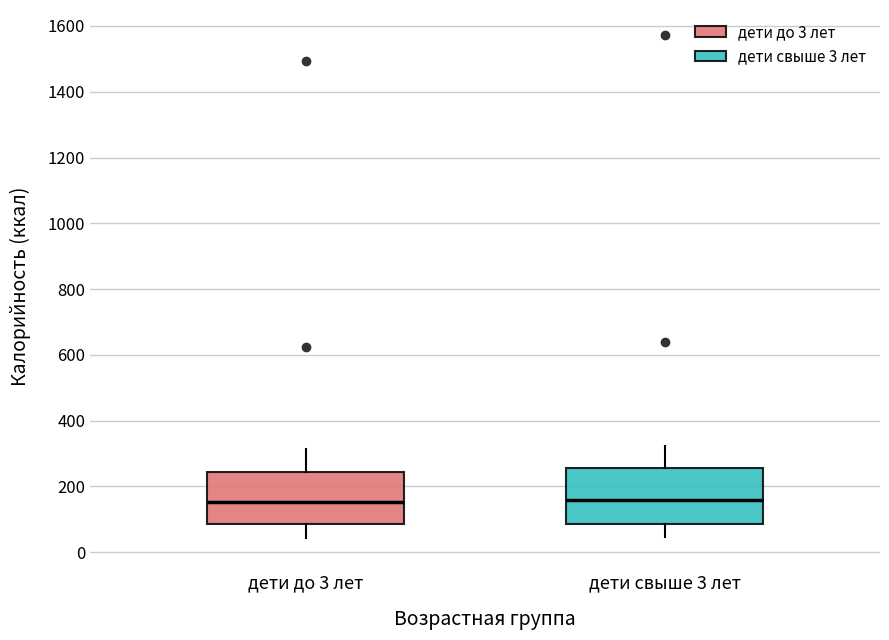

Reading left to right, read every box against the y-axis: the position of its median line, the range the box covers, and the ends of its whiskers. The values are not printed on the chart, so give them approximately, as read against the axis.

дети до 3 лет: median 160, box 80 to 240, whiskers 40 to 320
дети свыше 3 лет: median 160, box 80 to 260, whiskers 40 to 320